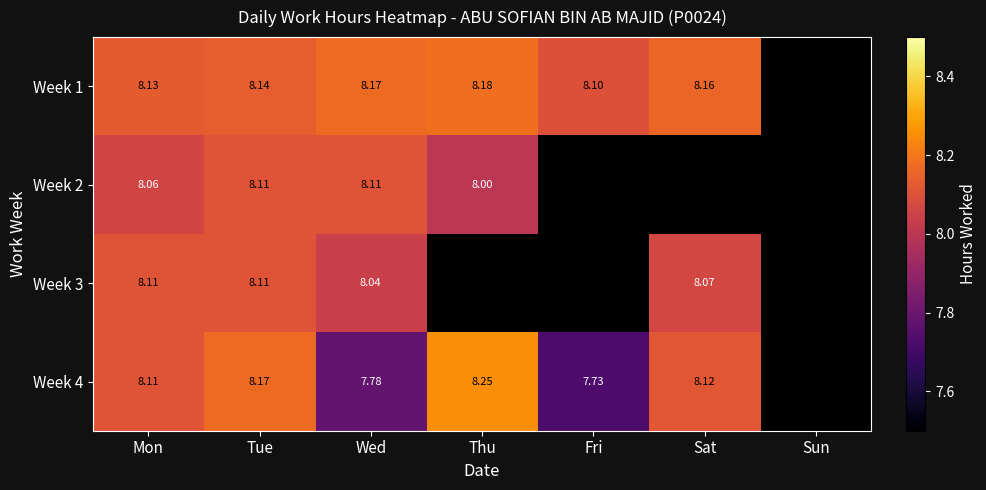

Is it true that Week 1 equals 13.2 at Fri?

False